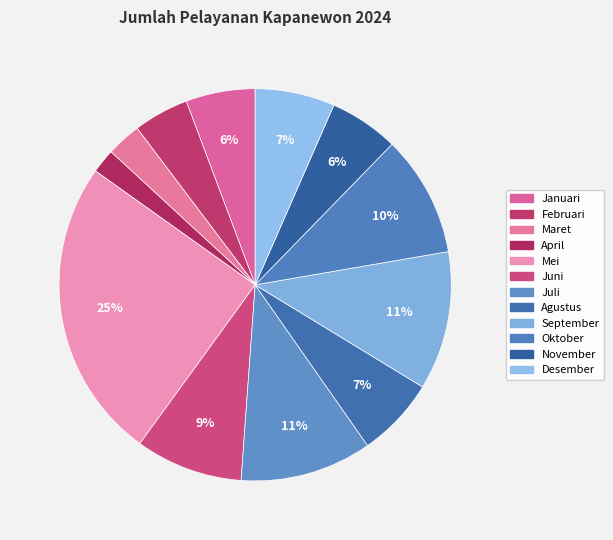

Count the number of slices in the pie.

12